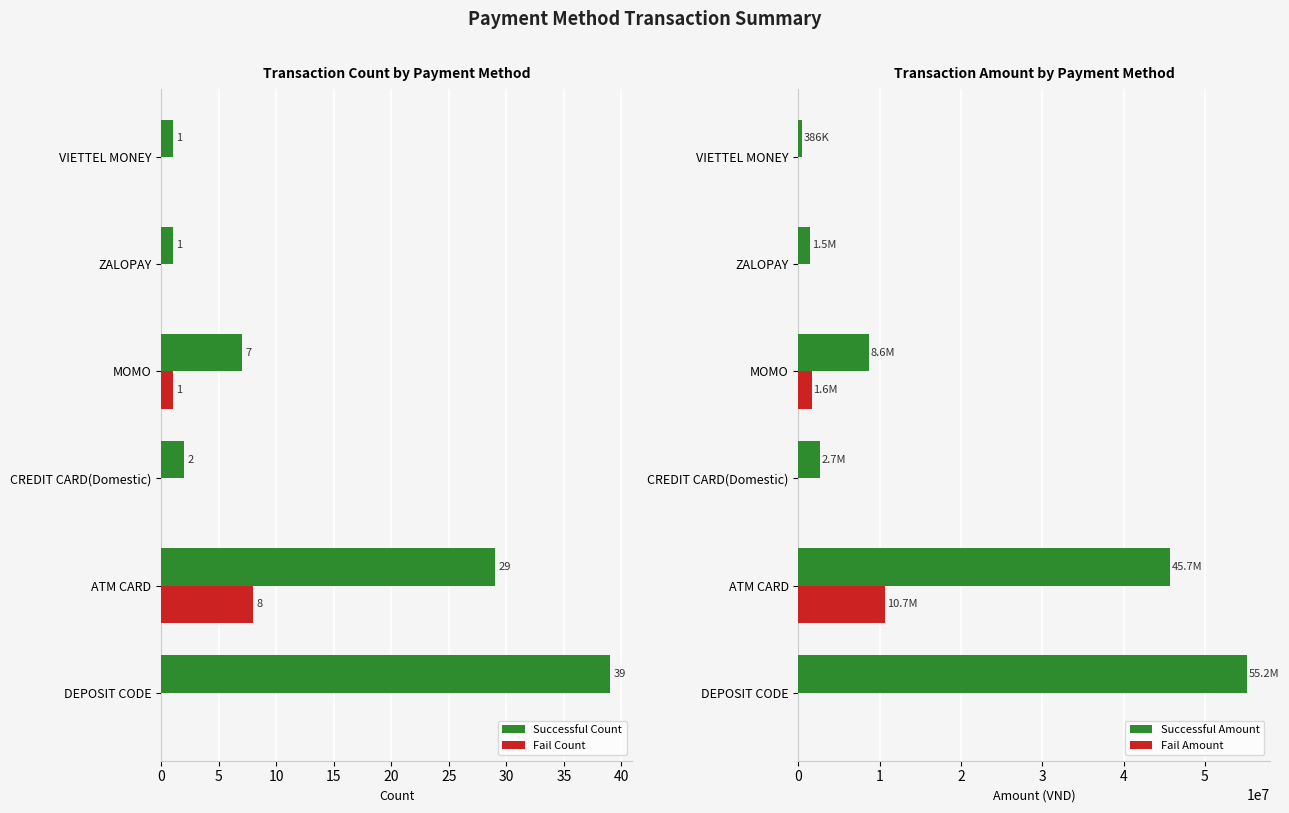

What is the value of the Successful Amount bar at the 3rd from the left?

2663700